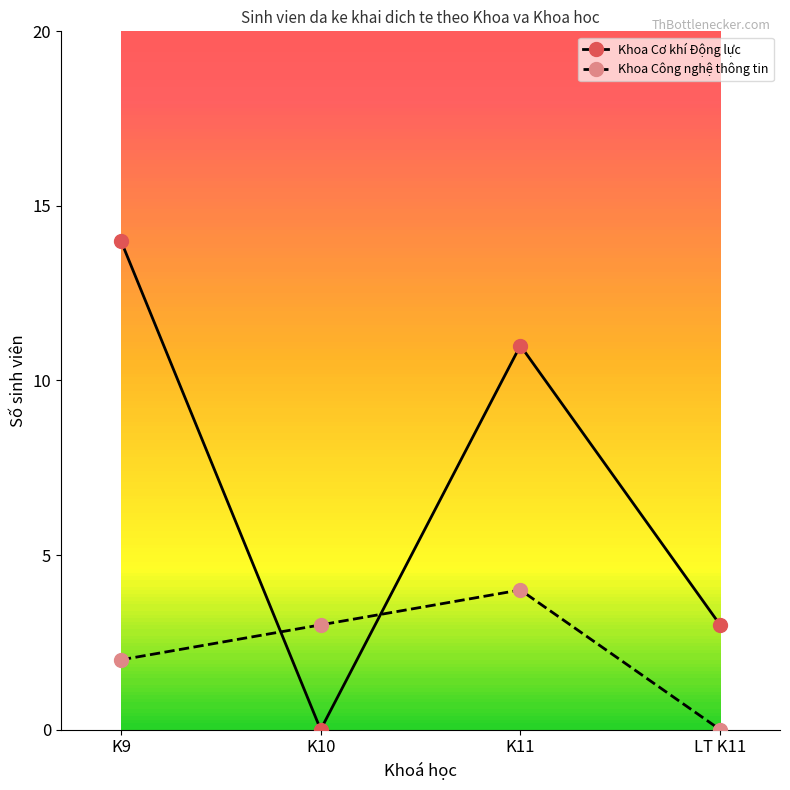

What is the total value across all series at K11?

15